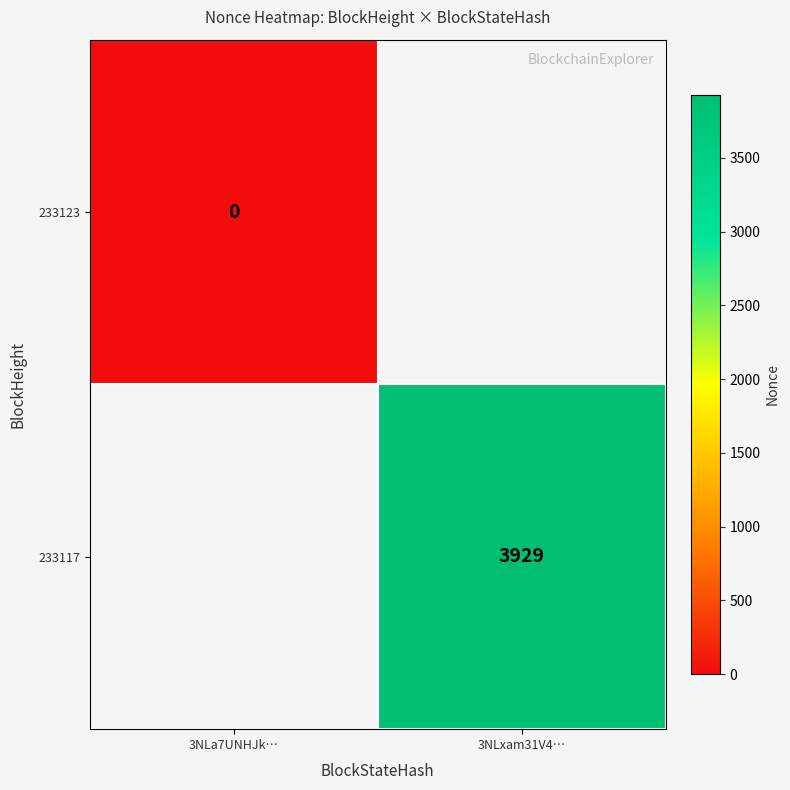

True or false: 233117 has a value of 6403 at 3NLxam31V4….

False